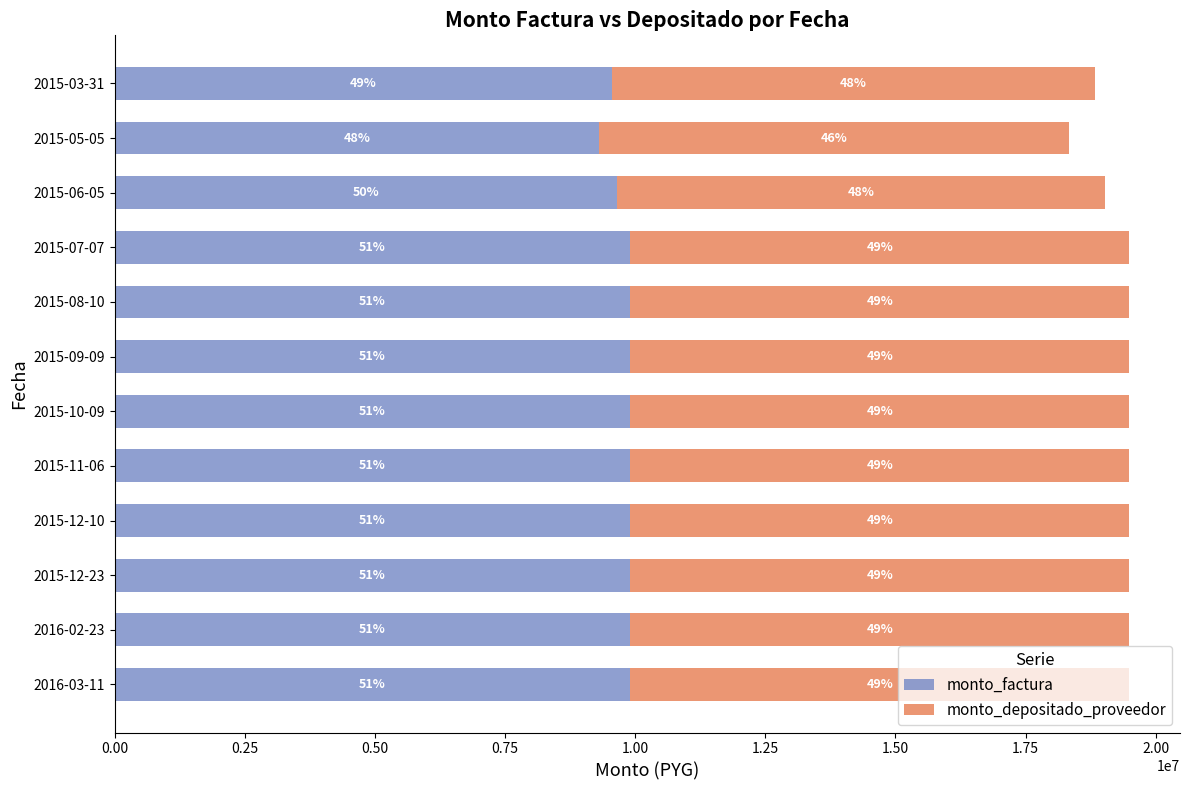

What are all the series names shown in the legend?

monto_factura, monto_depositado_proveedor